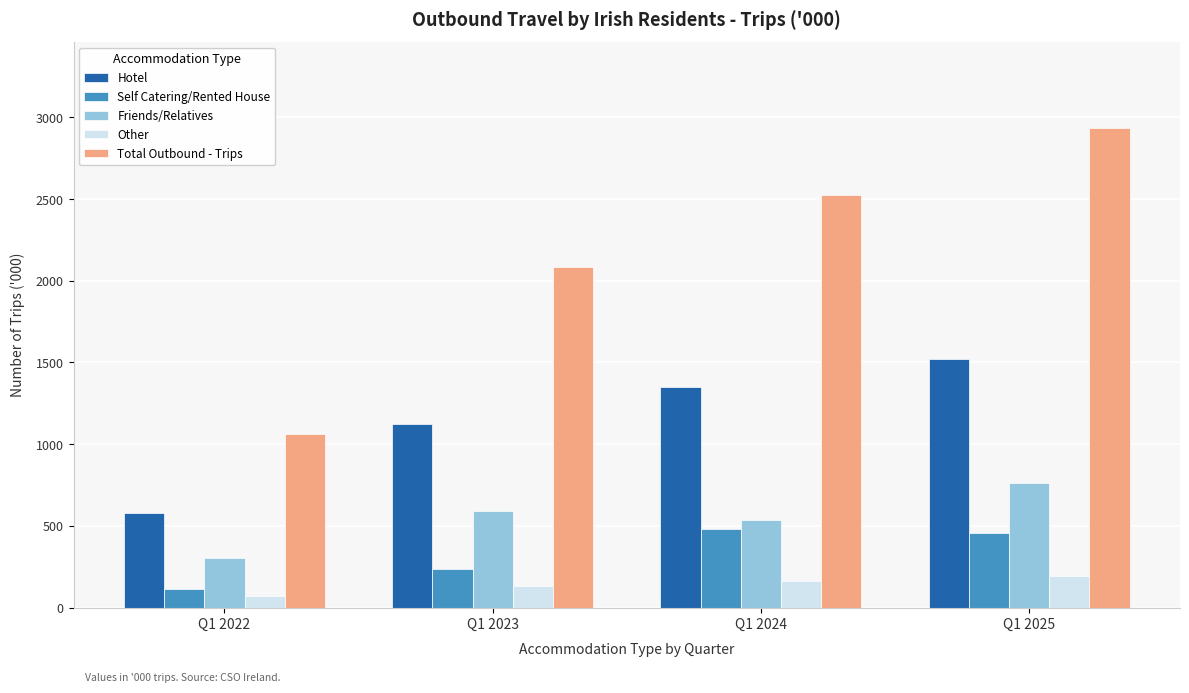

Reading left to right, transcribe all the data shown in this chart.

Hotel: 579.6	1121.0	1347.5	1519.2
Self Catering/Rented House: 110.3	238.4	479.7	455.0
Friends/Relatives: 305.1	588.9	537.8	764.9
Other: 68.1	133.5	161.2	193.6
Total Outbound - Trips: 1063.1	2081.8	2526.3	2932.8